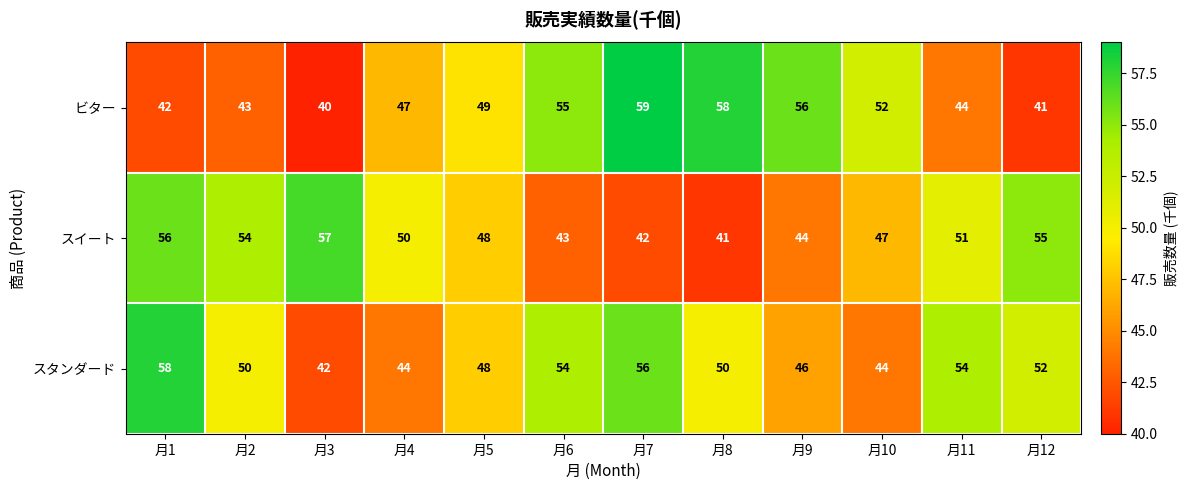

Which category has the highest value across all series?

月7